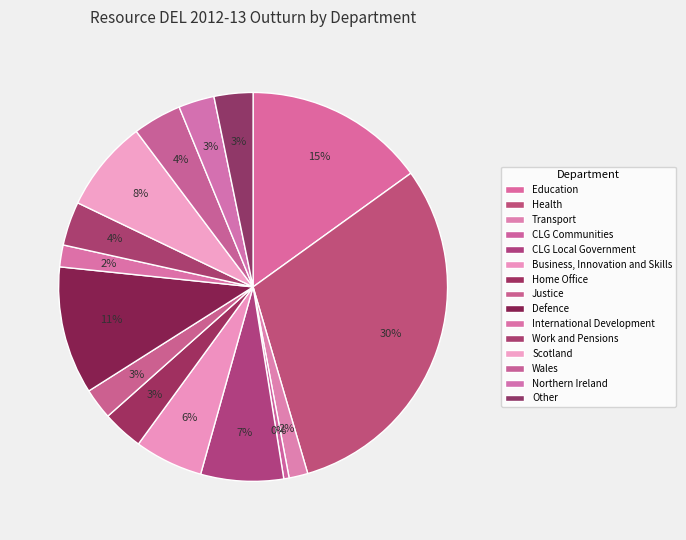

Count the number of slices in the pie.

15